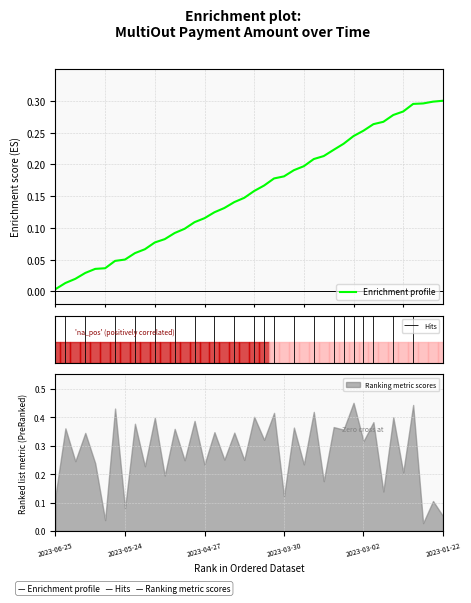

Is it true that Ranking metric scores equals 0.1 at 2023-03-02?

False